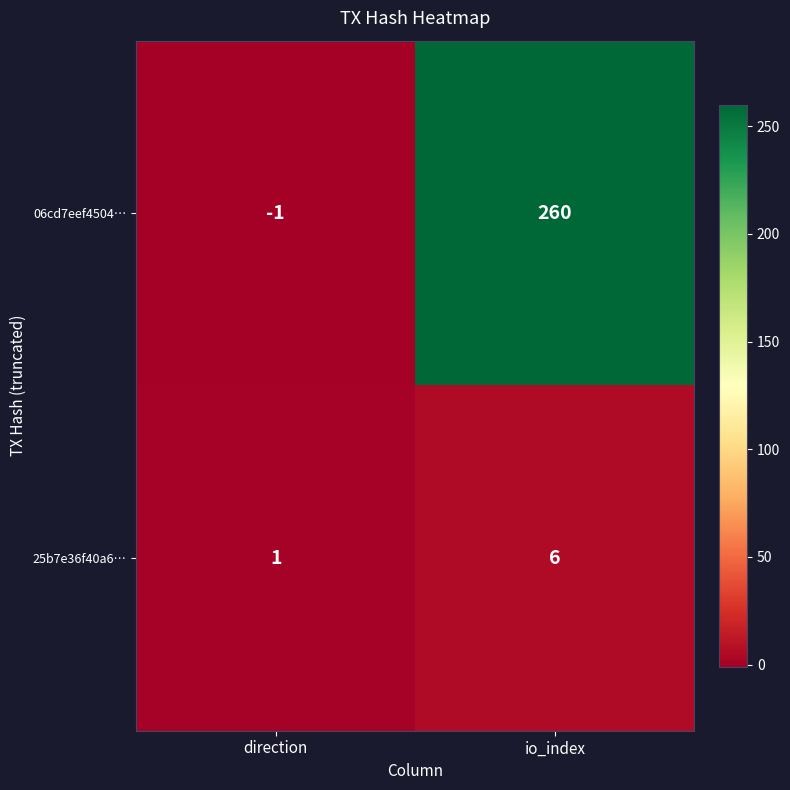

What is the maximum value shown in the chart?

260